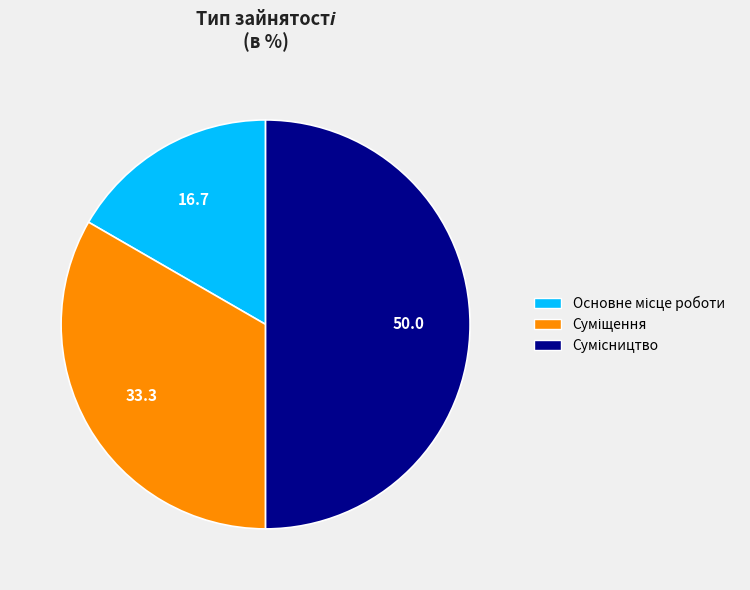

To the nearest percent, what portion does Сумісництво represent?

50%